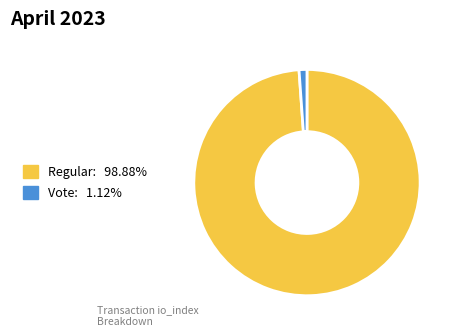

Is there a majority slice in this chart?

Yes